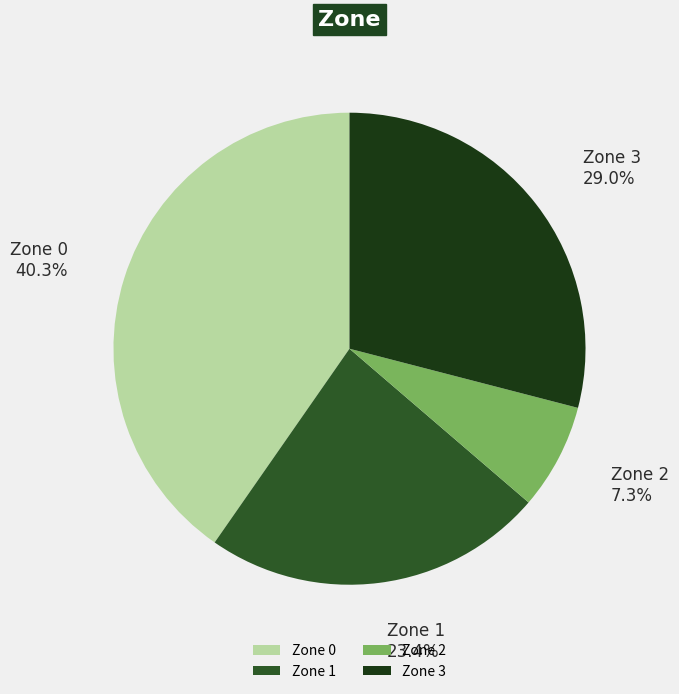

To the nearest percent, what is the difference between the largest and smallest slice percentages?

33%